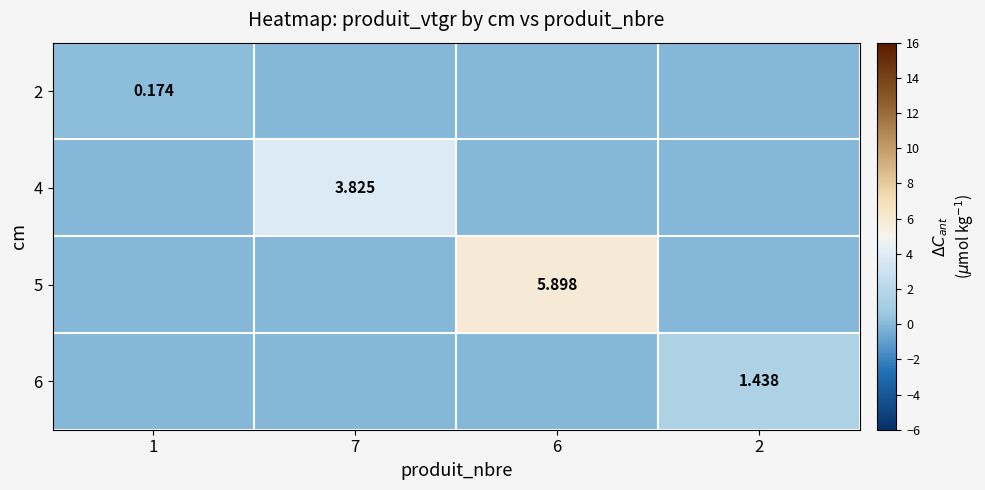

What is the spread (max minus min) of values at 1?

0.2